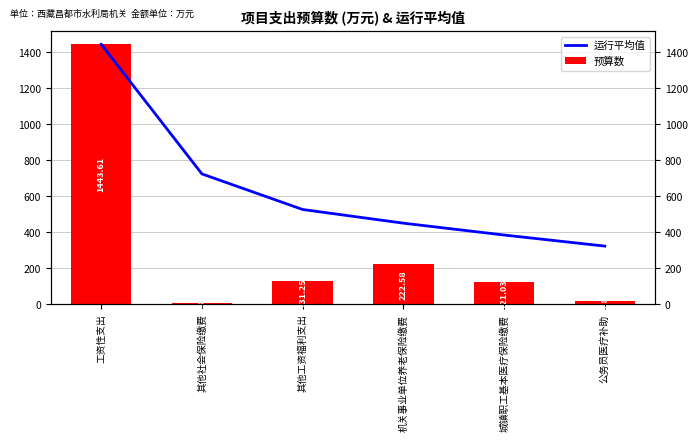

True or false: 预算数 has a value of 3.8 at 公务员医疗补助.

False